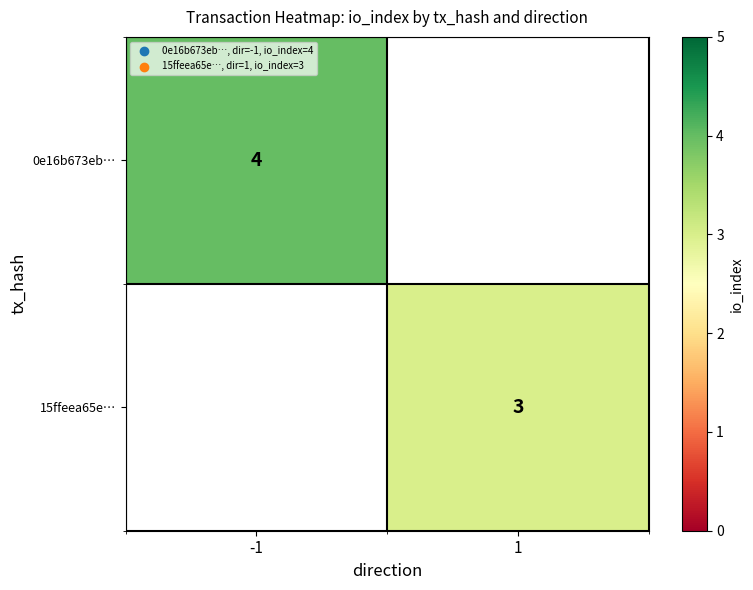

The 0e16b673eb… series shows 3 at -1. True or false?

False